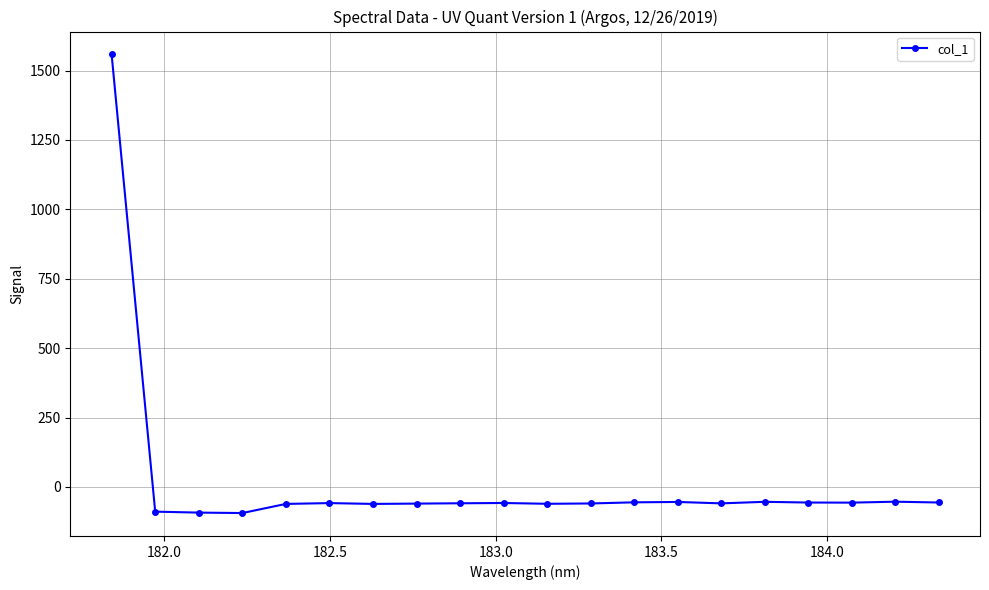

What is the greatest value displayed?

1558.1